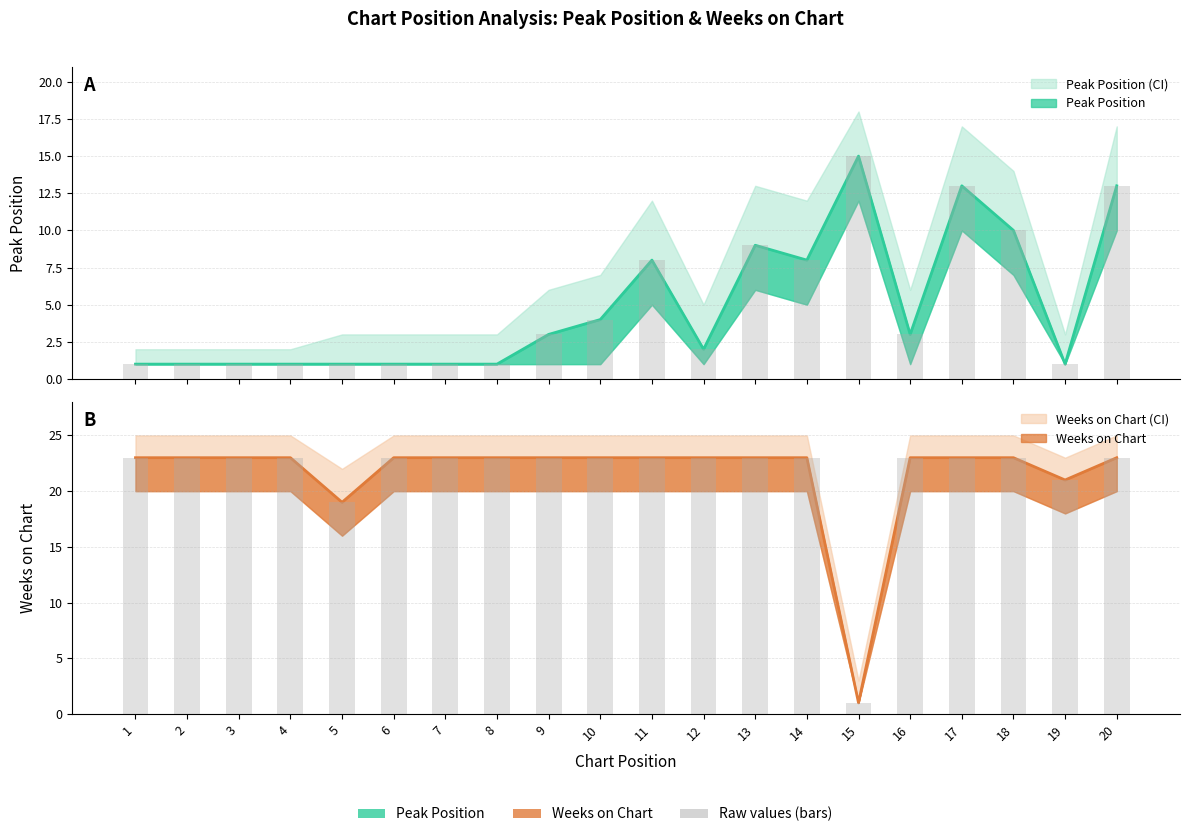

Which series has the widest spread of values?

Weeks on Chart